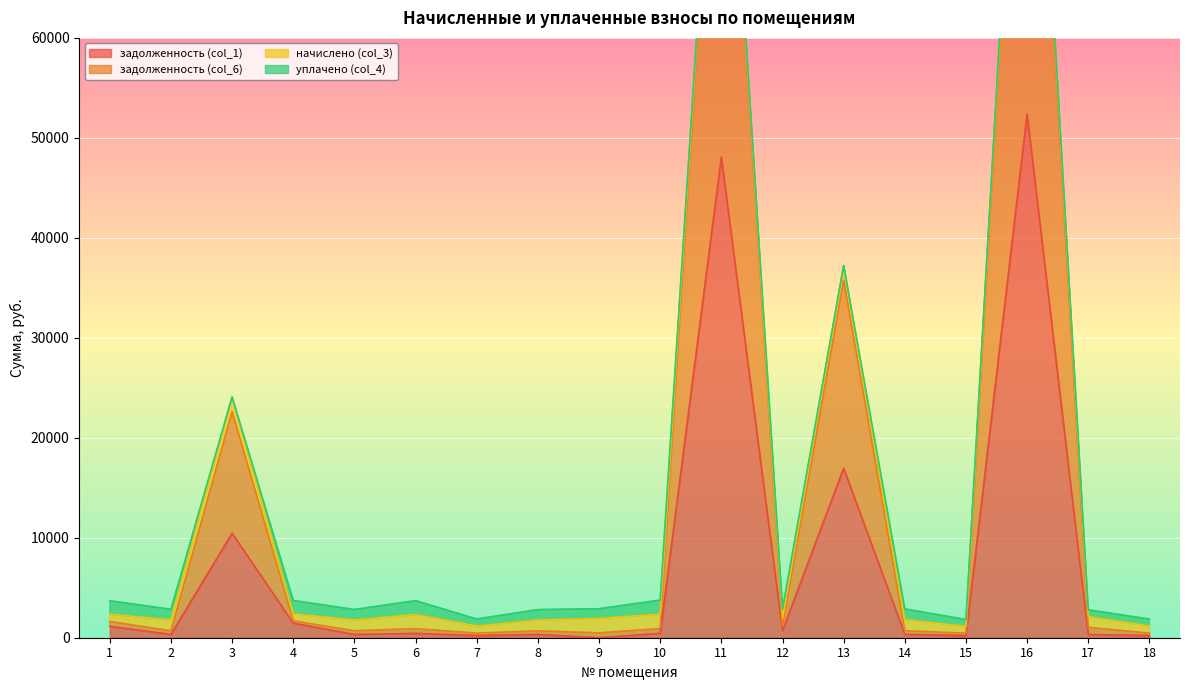

What is the maximum value for задолженность (col_6)?

107634.2